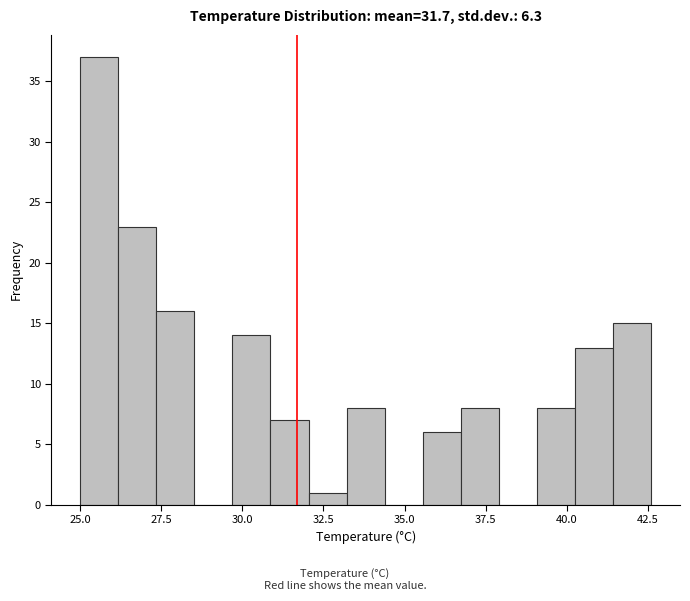

Read against the x-axis, roughly where is the centre of the tallest bar?

25.5